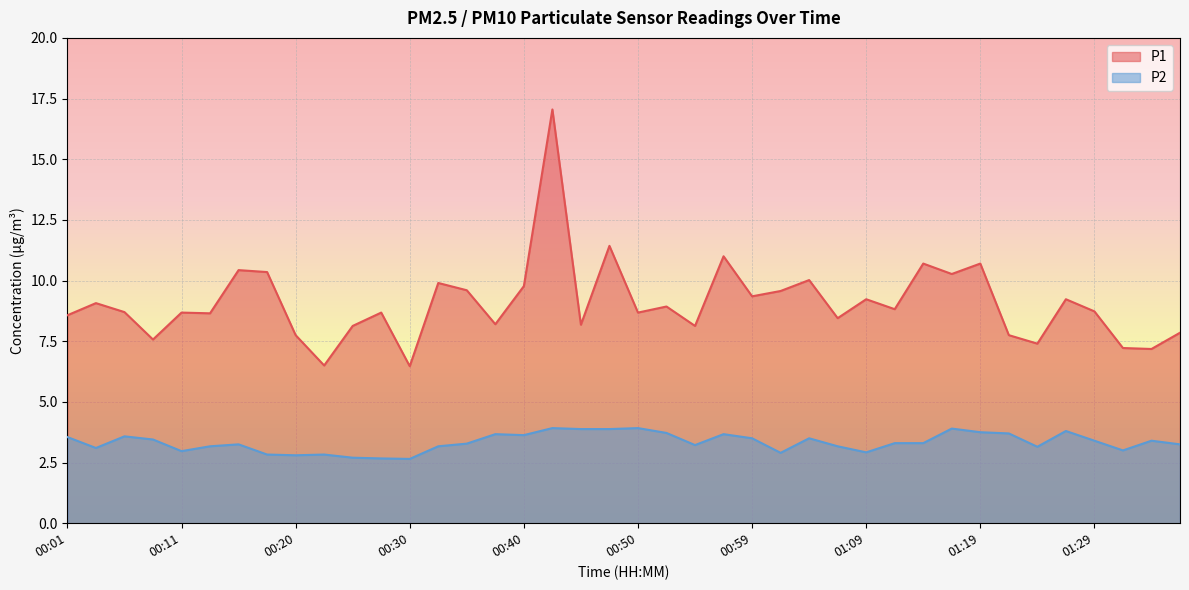

Is it true that P1 equals 8.7 at 00:11?

True